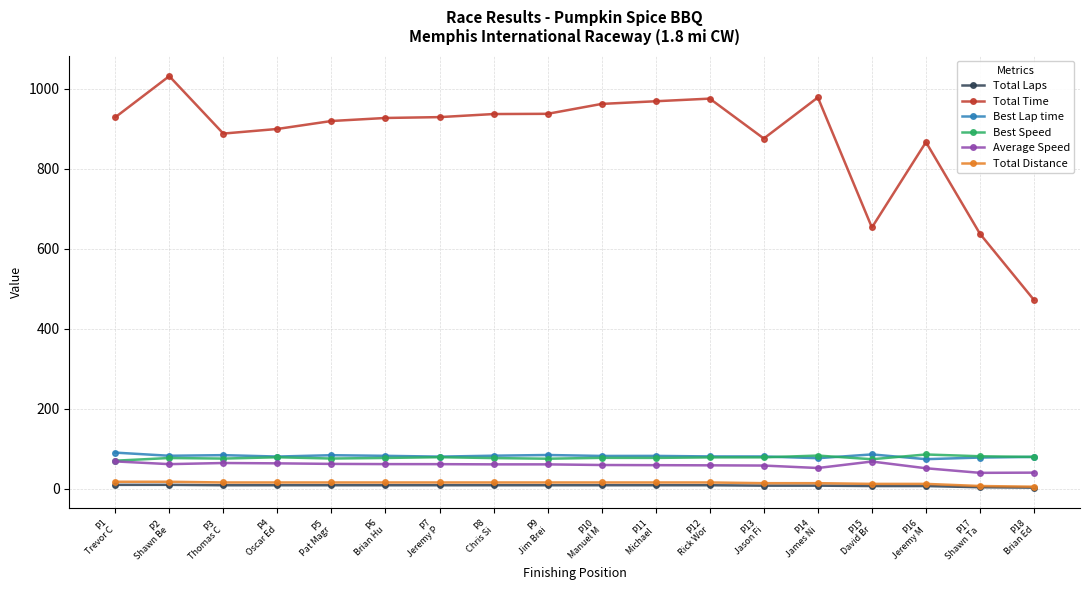

What is the value of the Best Lap time point at the 1st from the left?

90.6